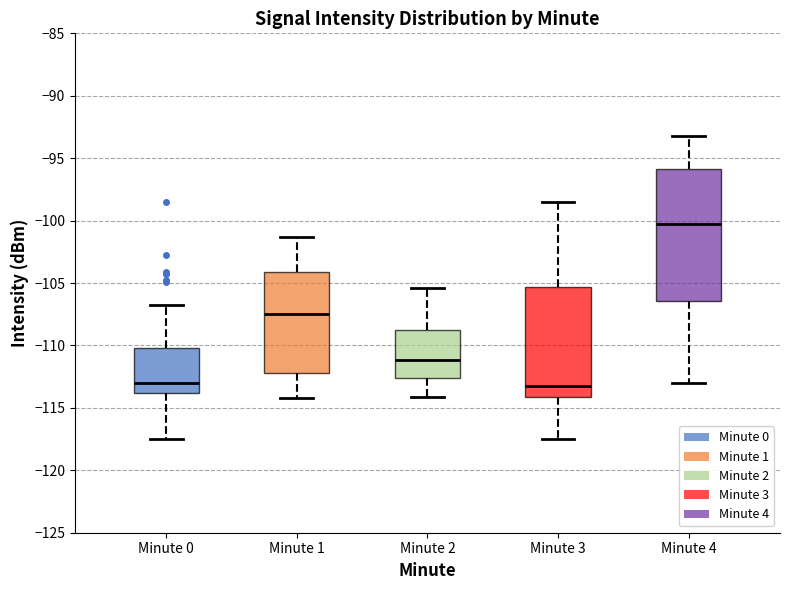

Which box is the tallest, from its lower edge to its upper edge?

Minute 4